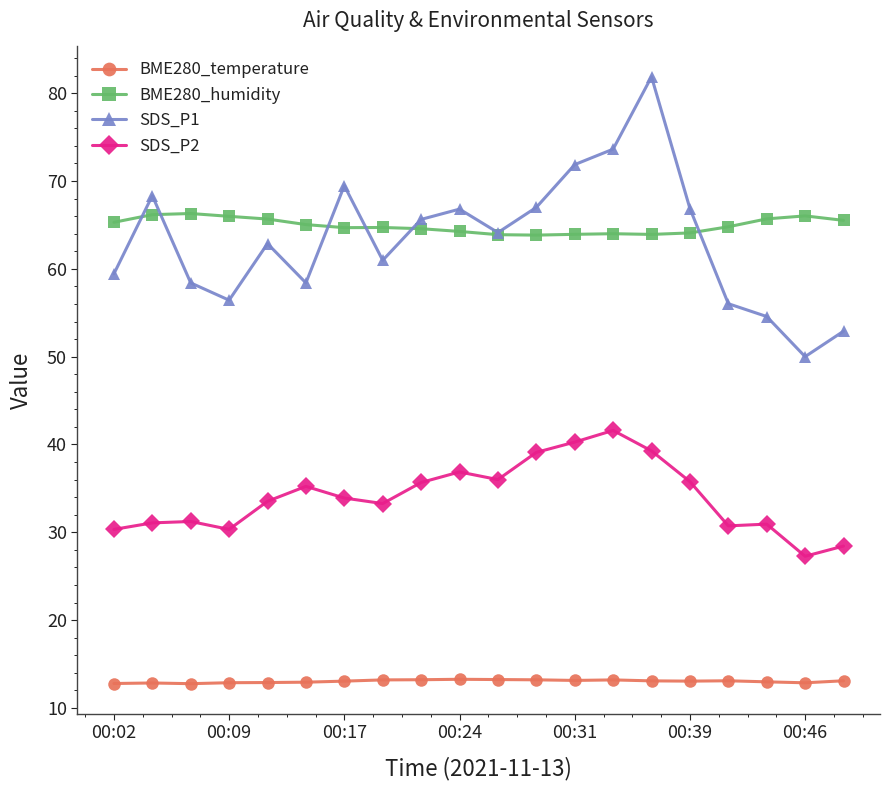

Rank the series by their maximum value, from lowest to highest.

BME280_temperature, SDS_P2, BME280_humidity, SDS_P1